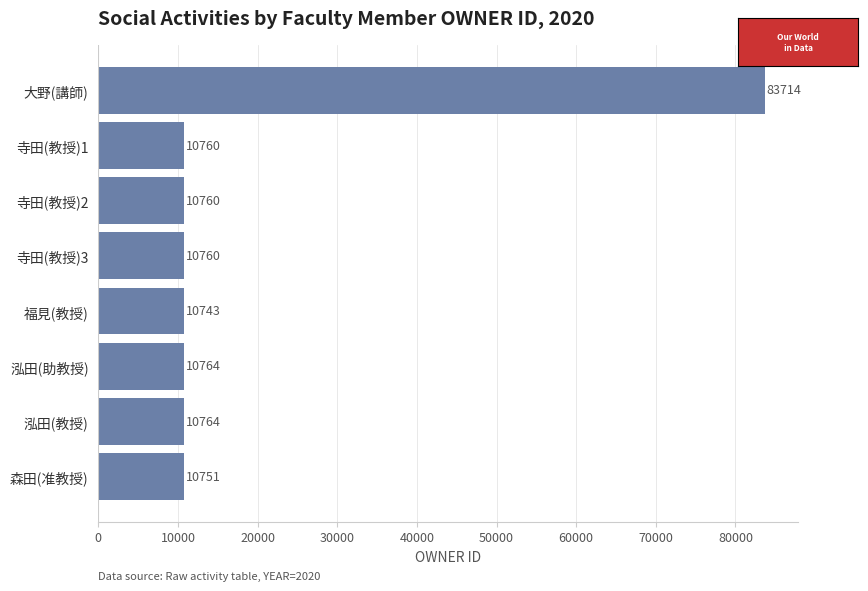

What position from the bottom is 大野(講師)?

8